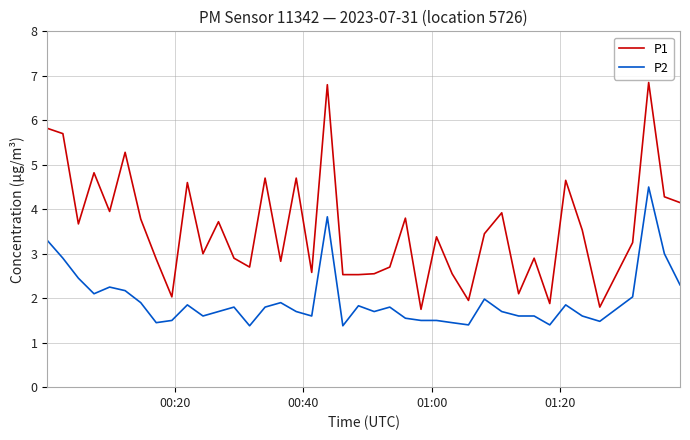

Which series has the largest range (max minus min)?

P1